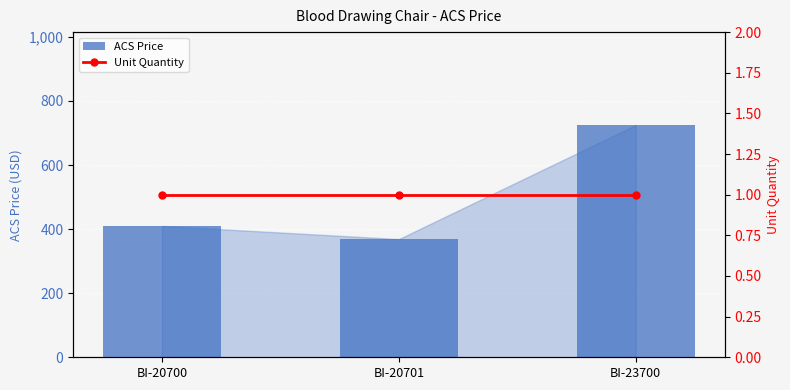

What is the average value of the Unit Quantity series?

1